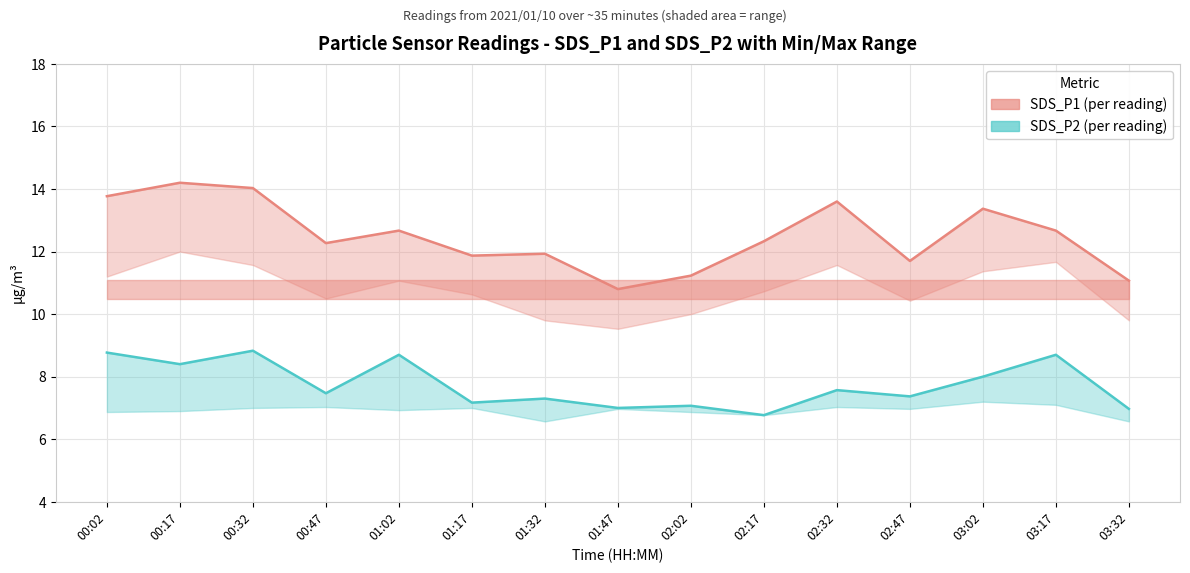

How many data points in SDS_P2 are less than 7?

2